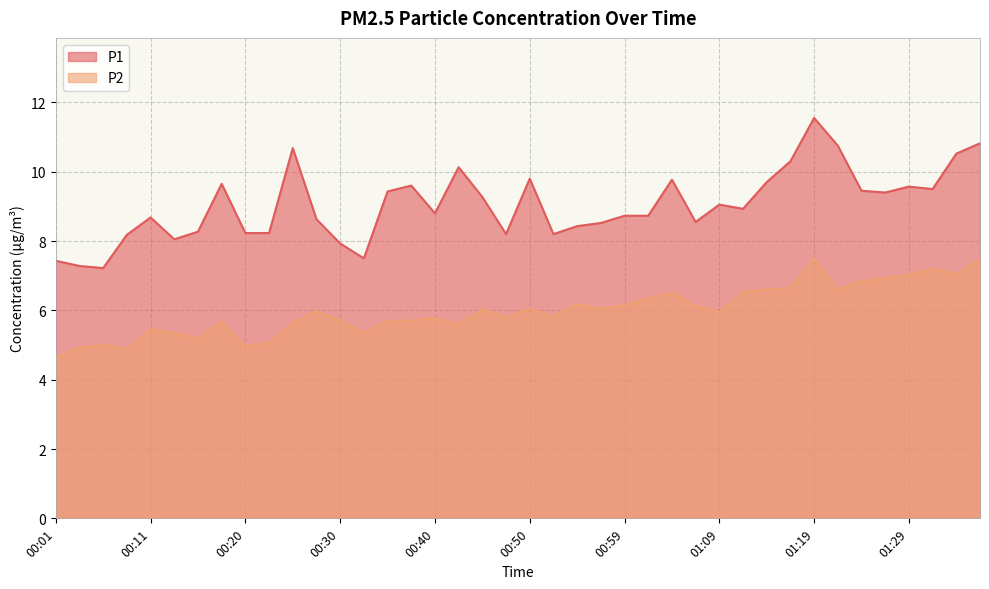

True or false: P2 has a value of 10.5 at 01:17.

False